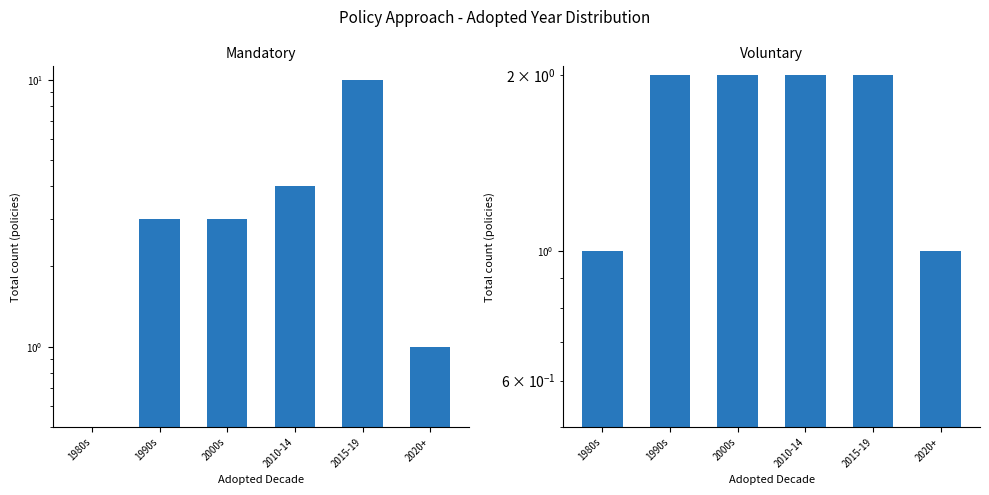

Between 2015-19 and 2000s, which is larger?

2015-19